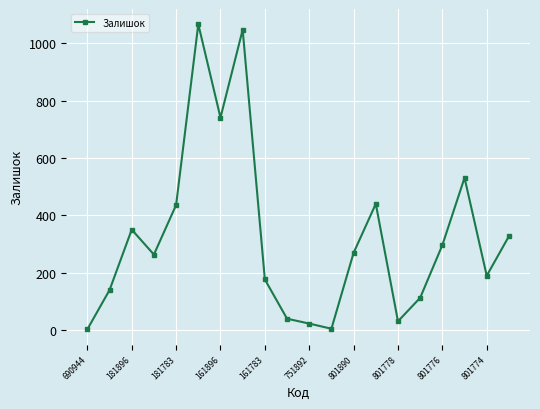

What is the difference between the maximum and second lowest values?

1063